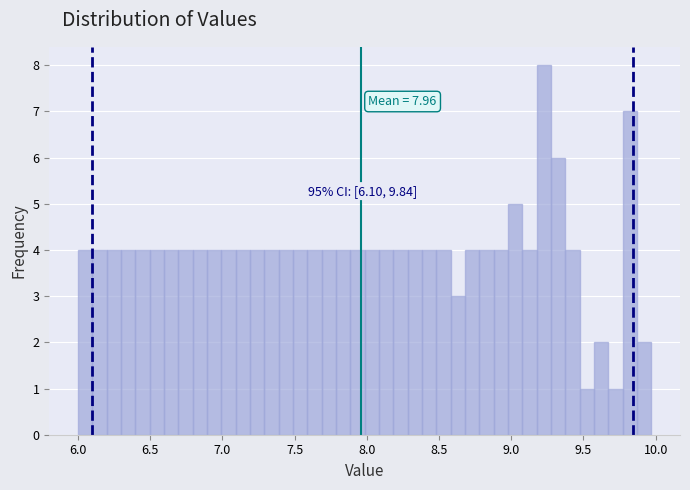

Around what value on the x-axis is the tallest bar? Give the approximate position of its centre, as read against the axis.

9.25